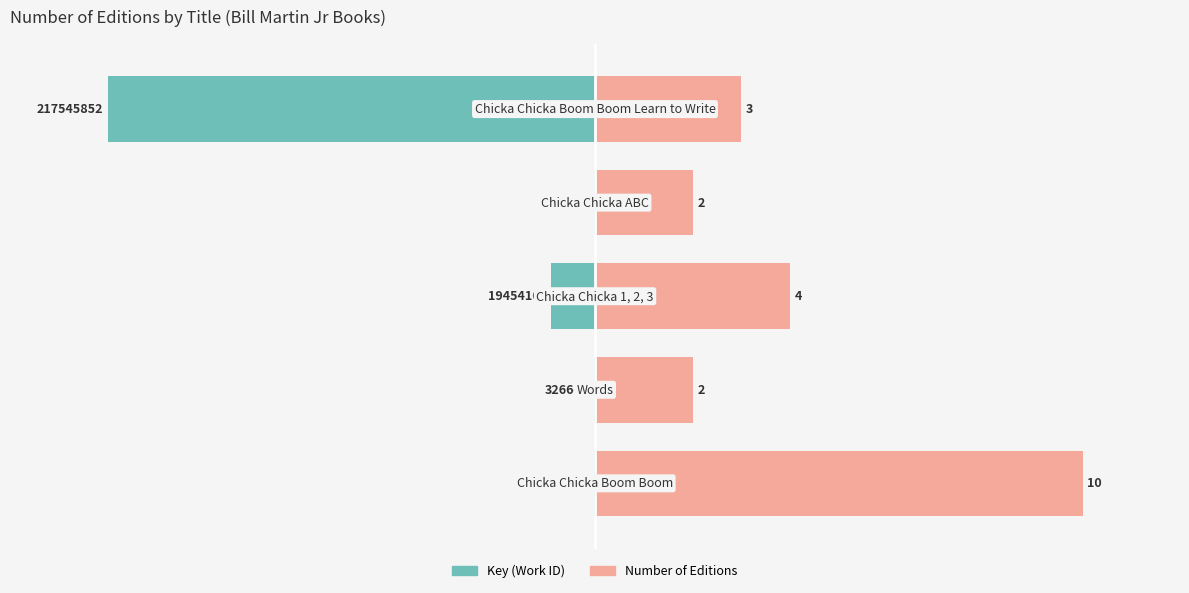

What is the difference between the maximum and second lowest values in the Key (scaled) series?

8.8